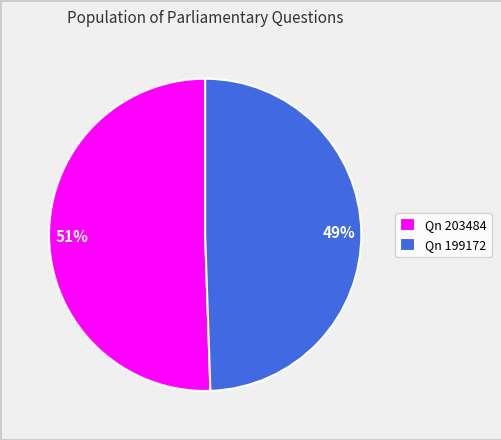

Does 49% represent more than half of the total?

No